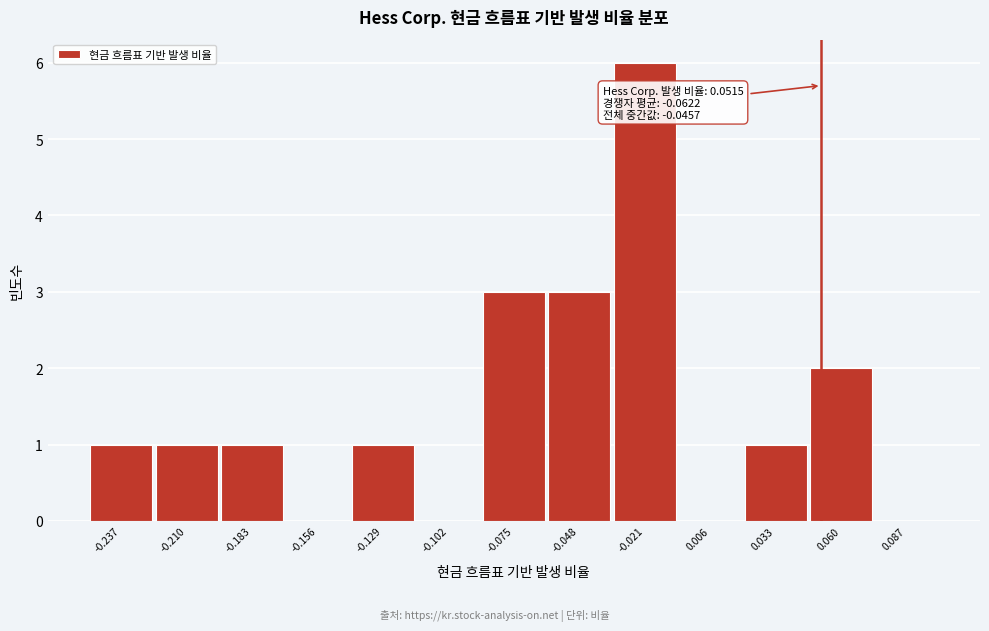

Over which range of the x-axis is the bar tallest?

-0.035 to -0.010